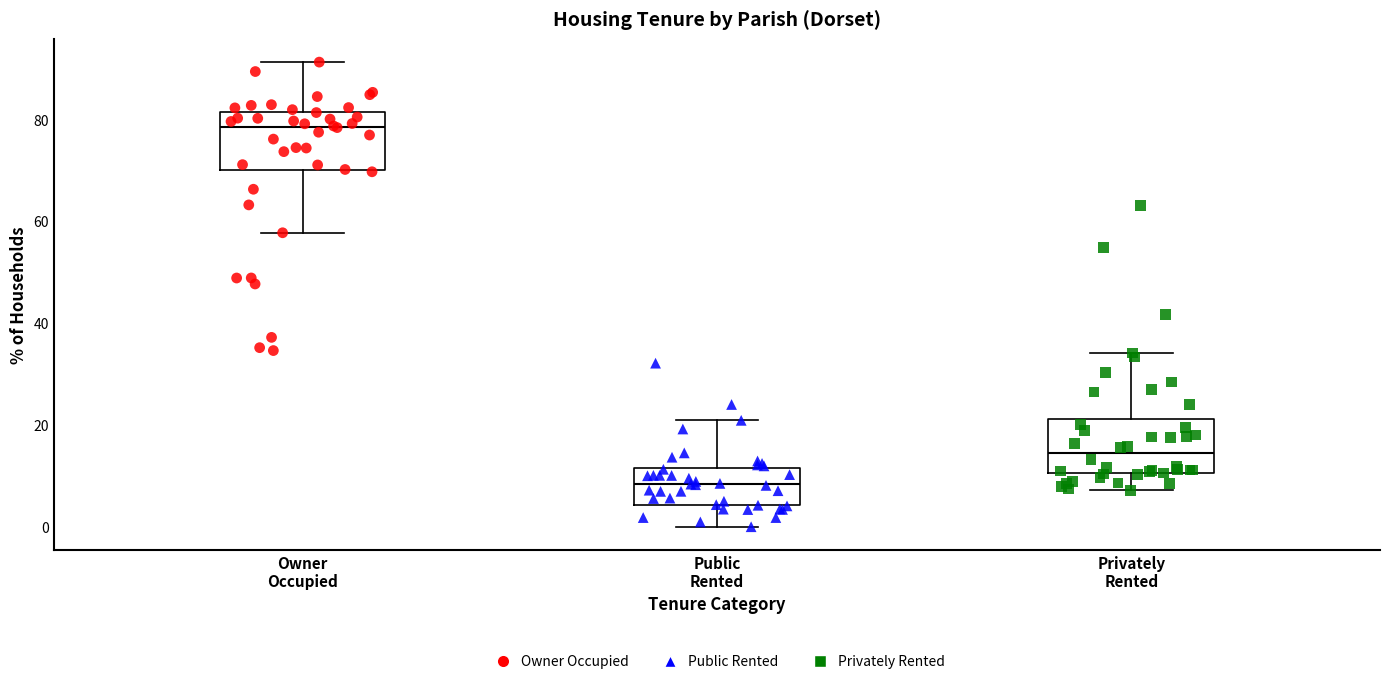

Where does the upper whisker of the box for Public Rented end on the y-axis? The values are not printed on the chart, so give them approximately, as read against the axis.

20